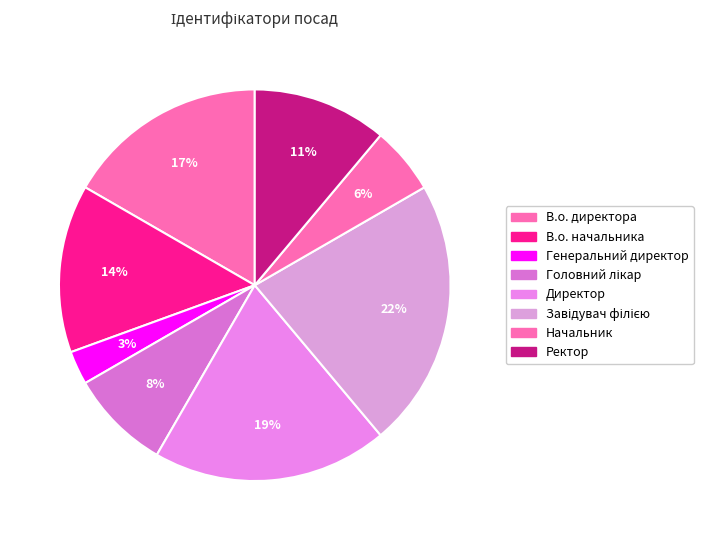

To the nearest percent, what is the average slice percentage?

12%